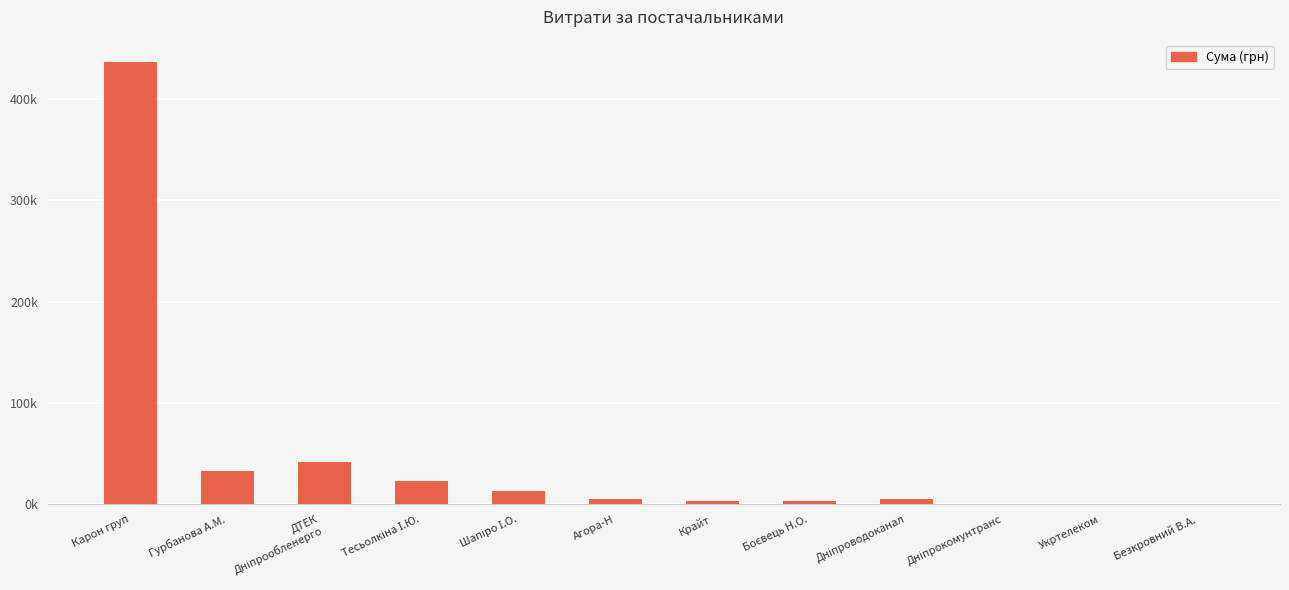

What is the difference between the maximum and second lowest values?

436218.5